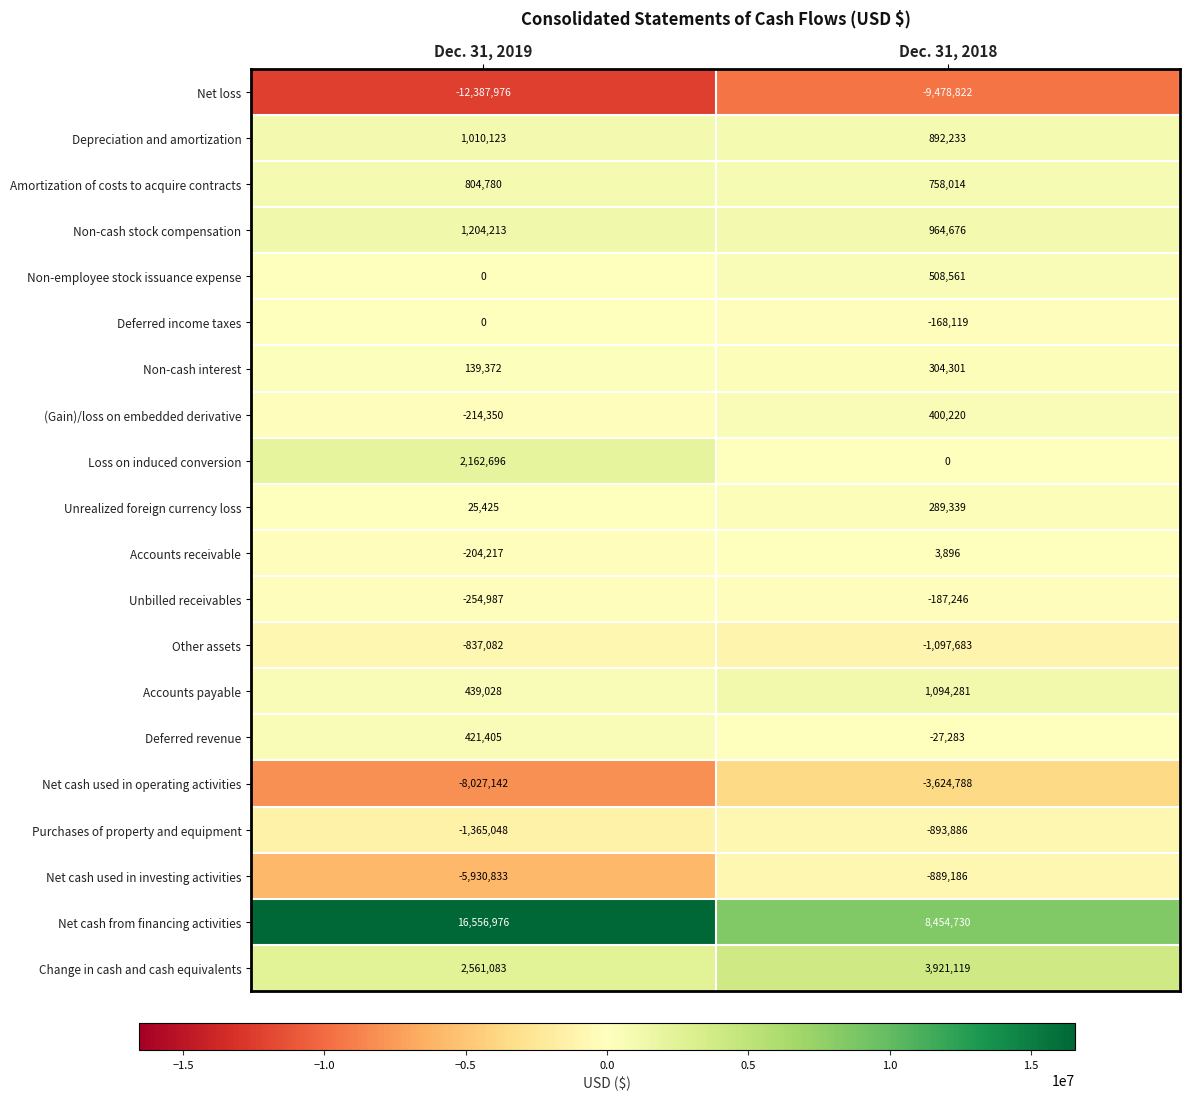

Which series has the largest range (max minus min)?

Net cash from financing activities